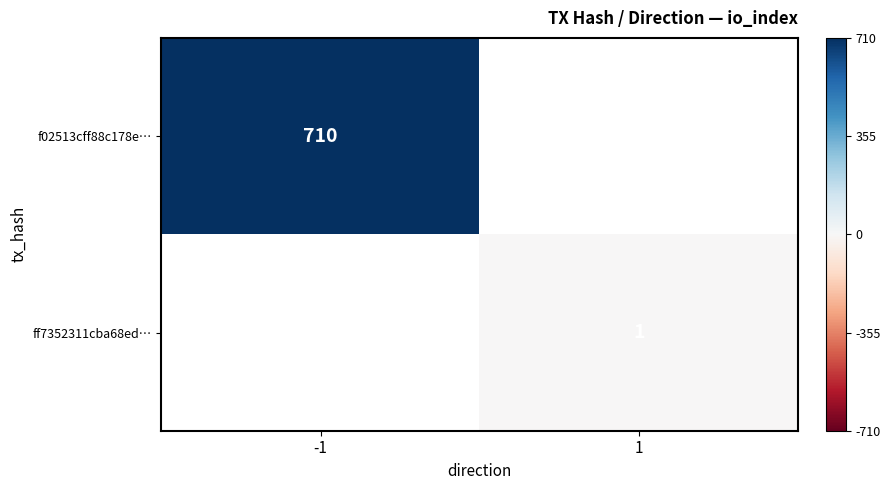

Is the value of ff7352311cba68ed… at 1 greater than the value of f02513cff88c178e… at -1?

No